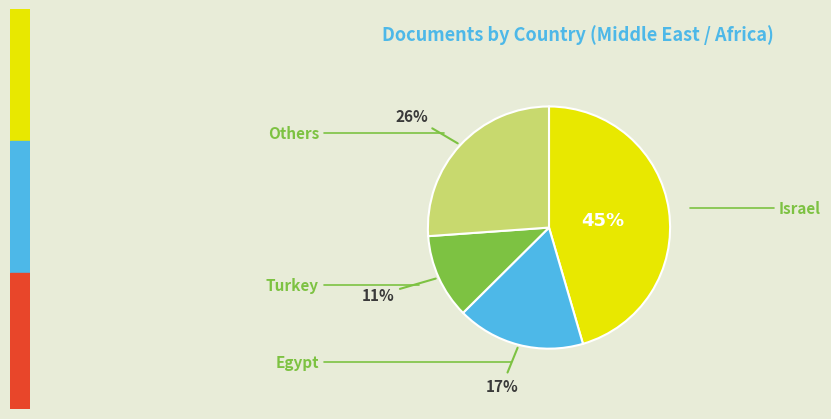

To the nearest percent, what is the difference between the largest and smallest slice percentages?

34%